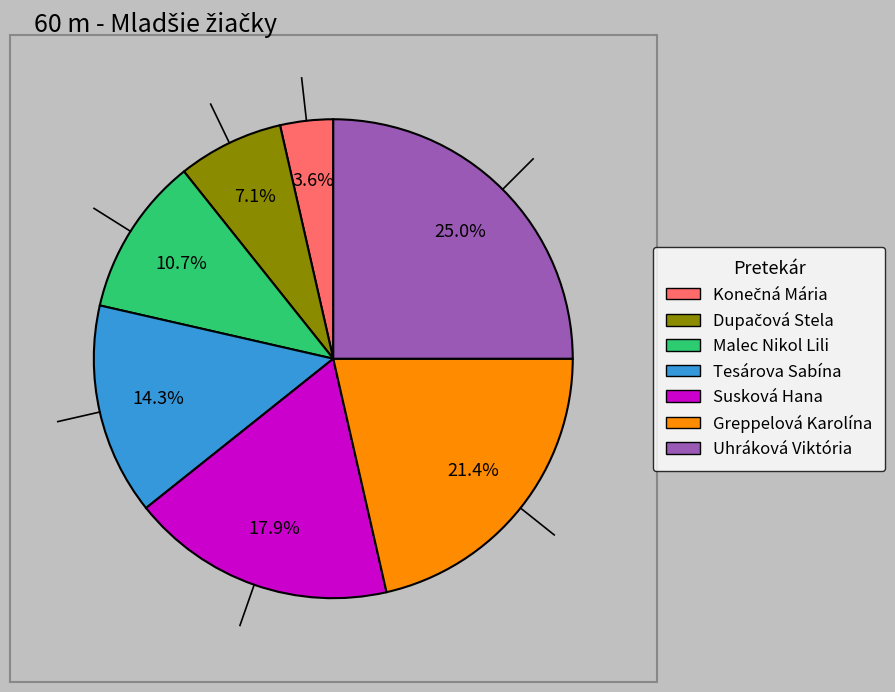

Is the sum of Greppelová Karolína and Malec Nikol Lili greater than half?

No